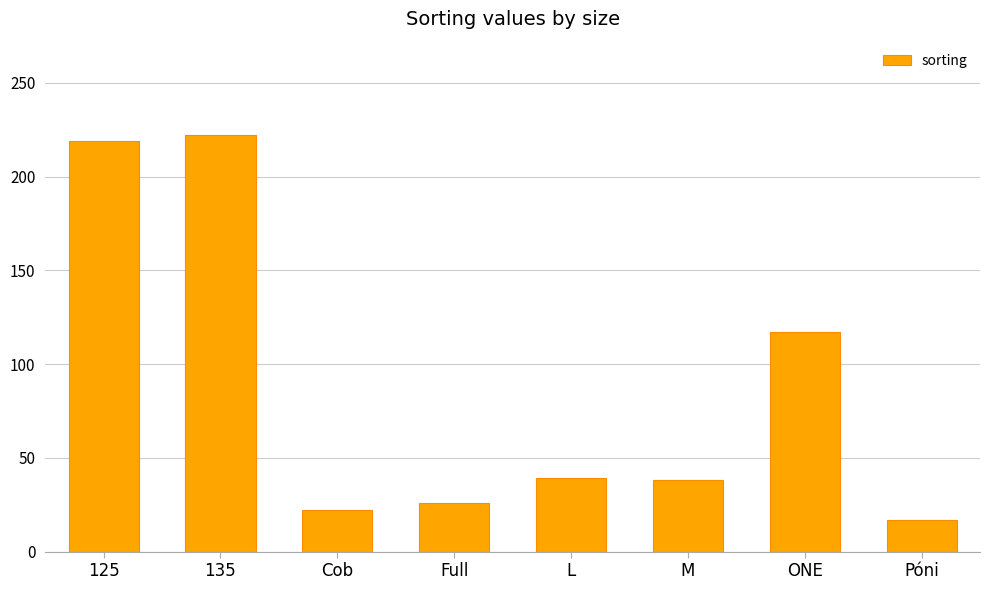

What is the change in value from ONE to Póni?

-100